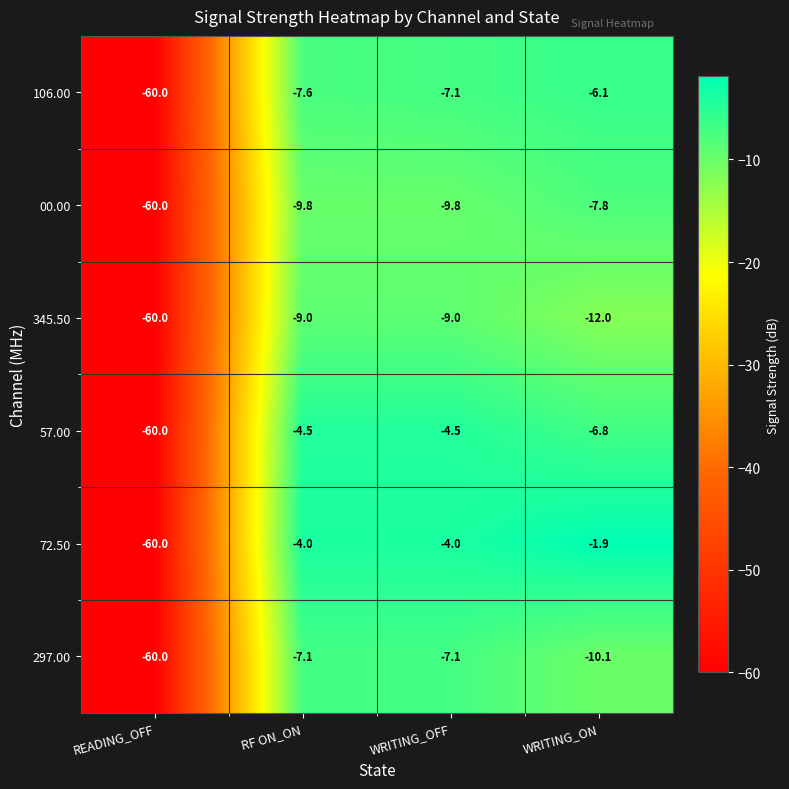

Is the value of 345.50 at WRITING_ON greater than the value of 57.00 at RF ON_ON?

No